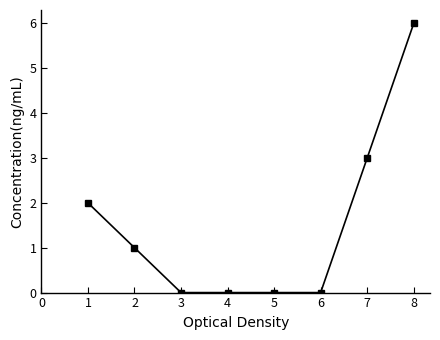

True or false: there are more than 1 points higher than both neighbors.

False